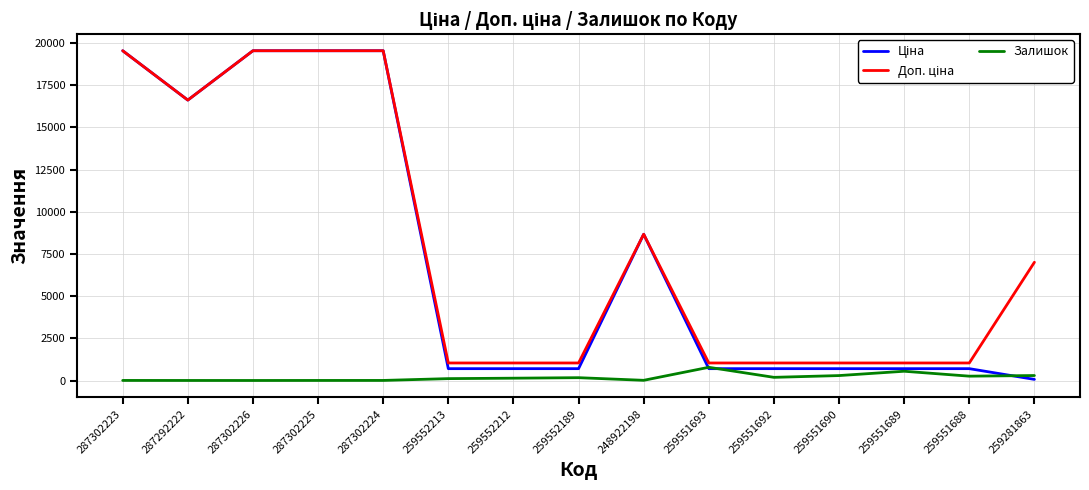

What is the total value across all series at 259551693?

2533.5